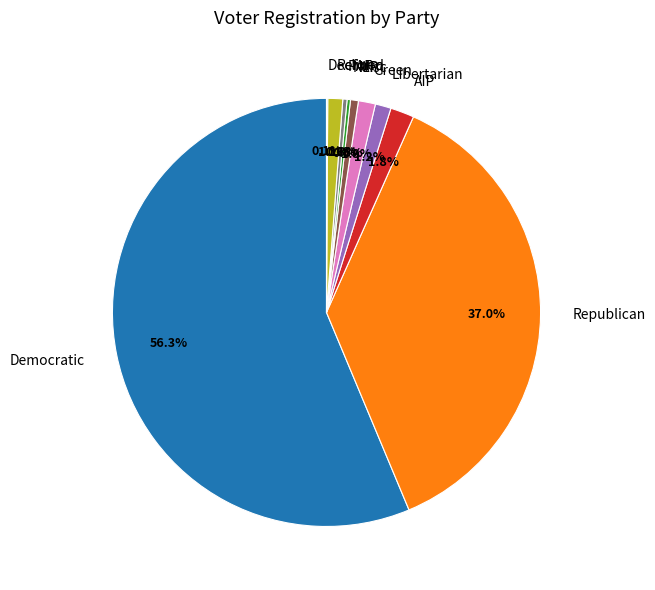

Is there a majority slice in this chart?

Yes